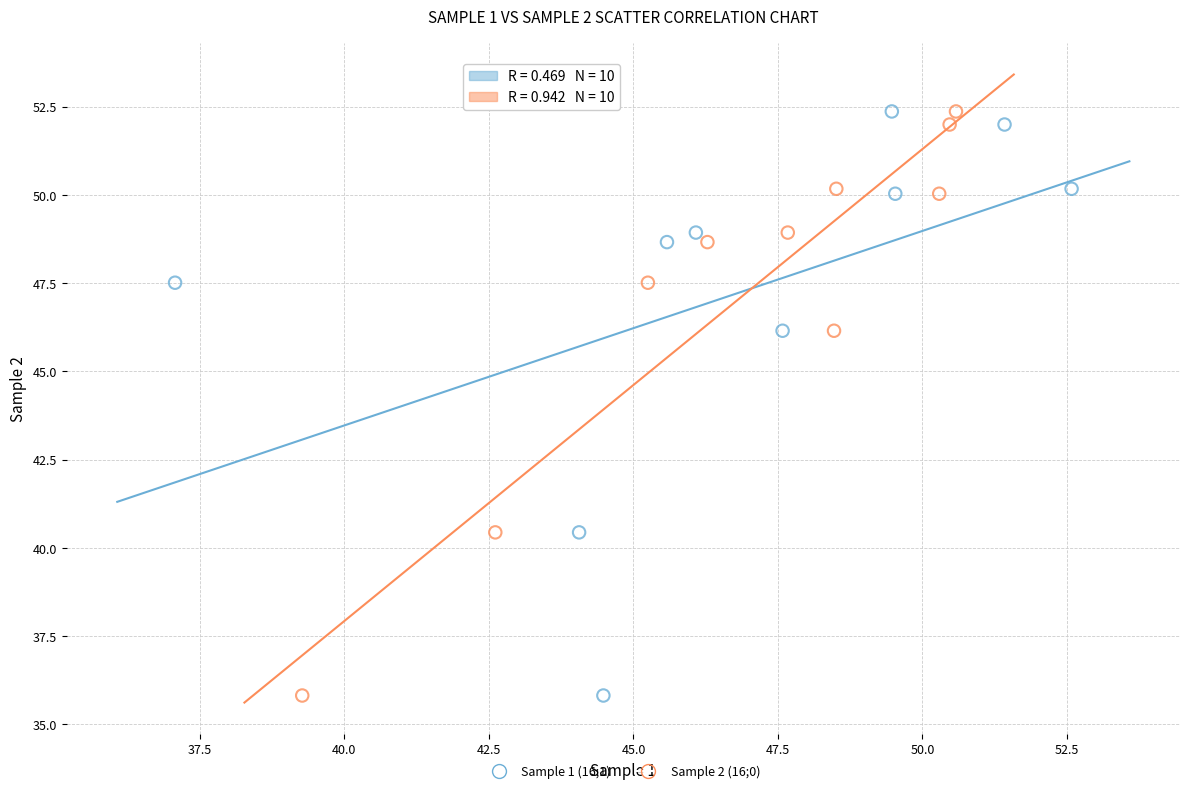

What are all the series names shown in the legend?

Sample 1 (16;1), Sample 2 (16;0)